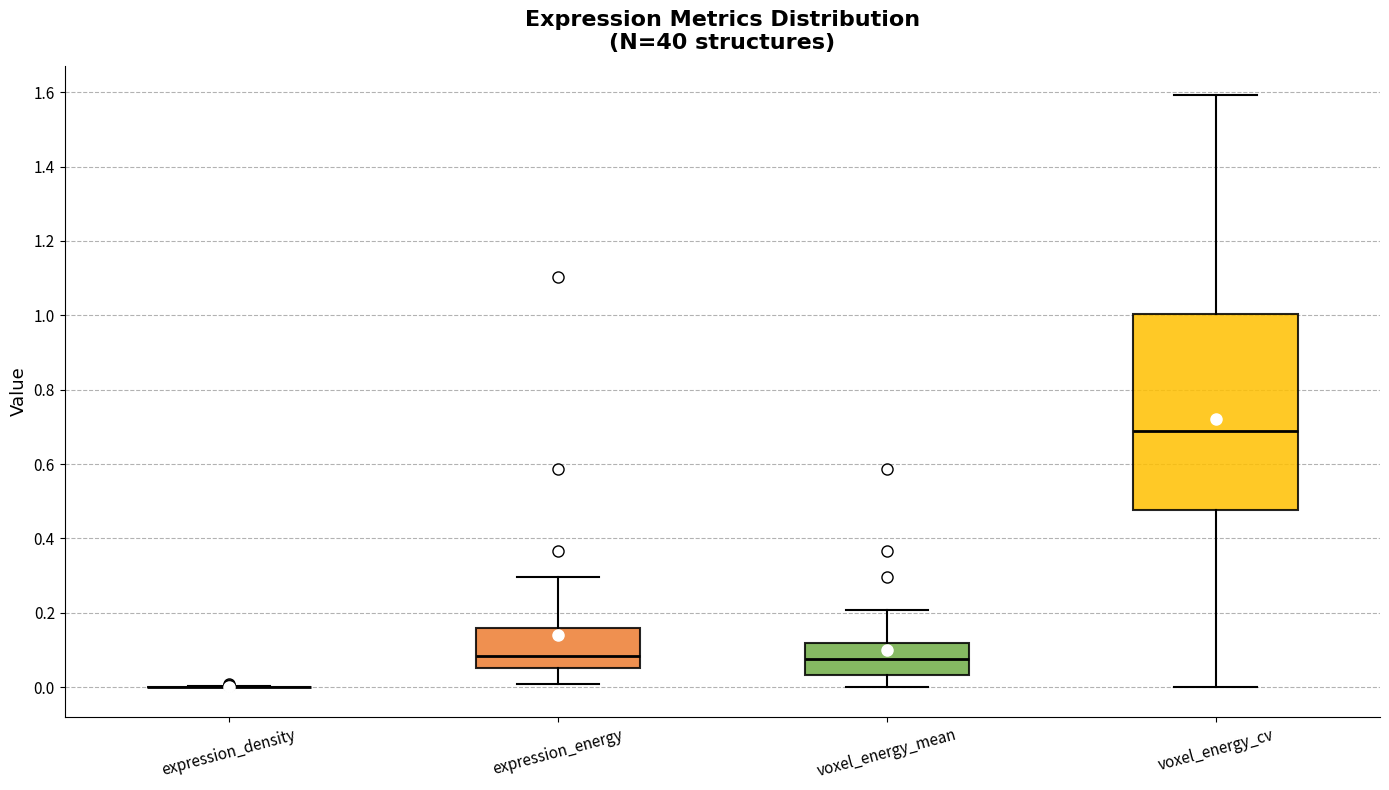

Comparing the boxes themselves (not the whiskers), which one is the tallest?

voxel_energy_cv